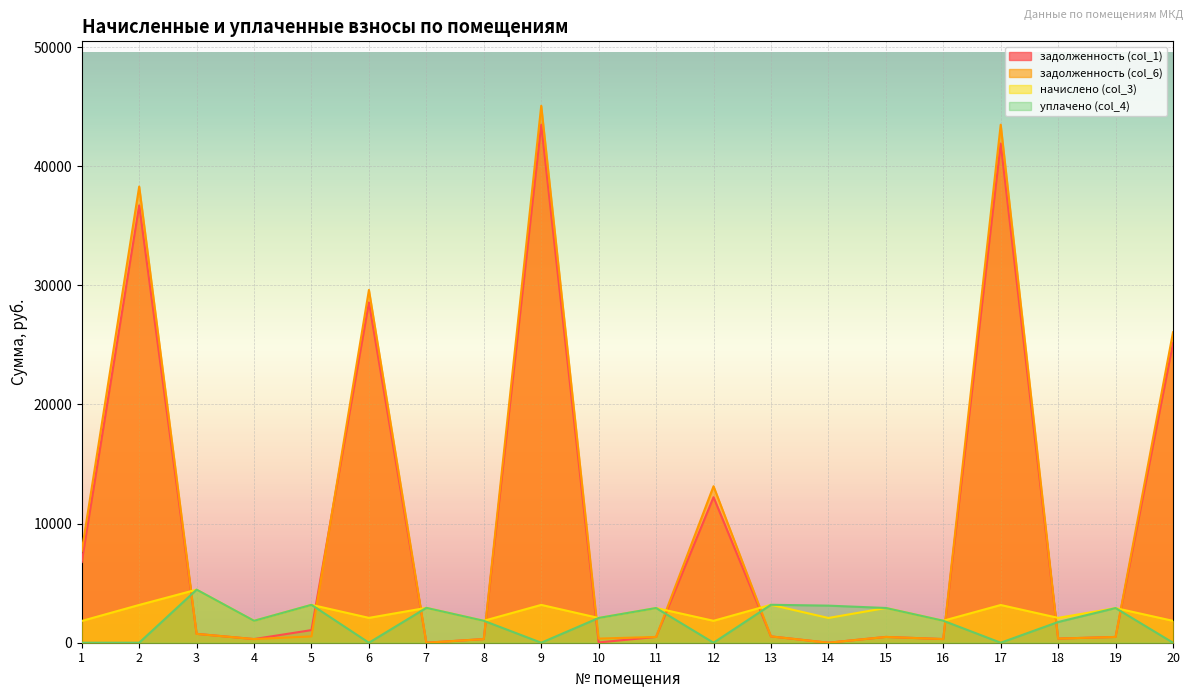

The начислено (col_3) series shows 1840.3 at 8. True or false?

True